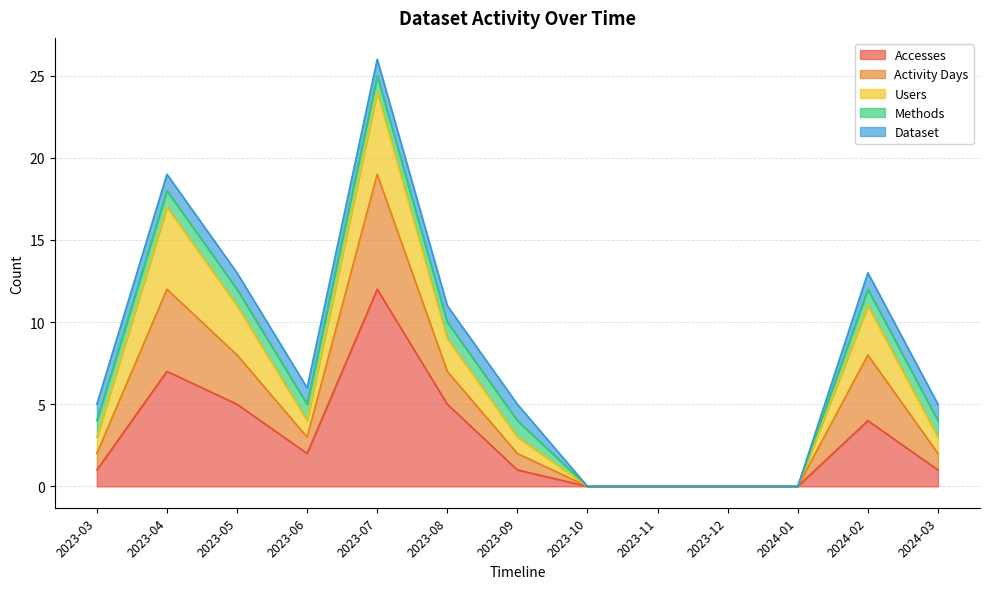

How many positive values does the Activity Days series have?

9